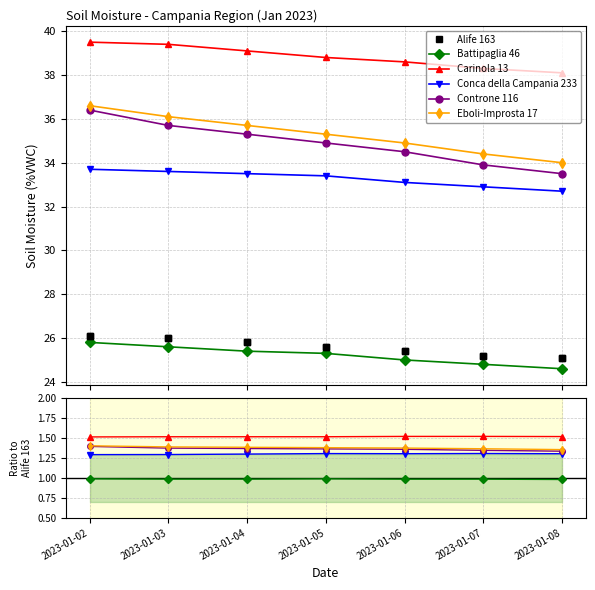

What is the difference between the maximum and minimum values in the Alife 163 series?

1.0